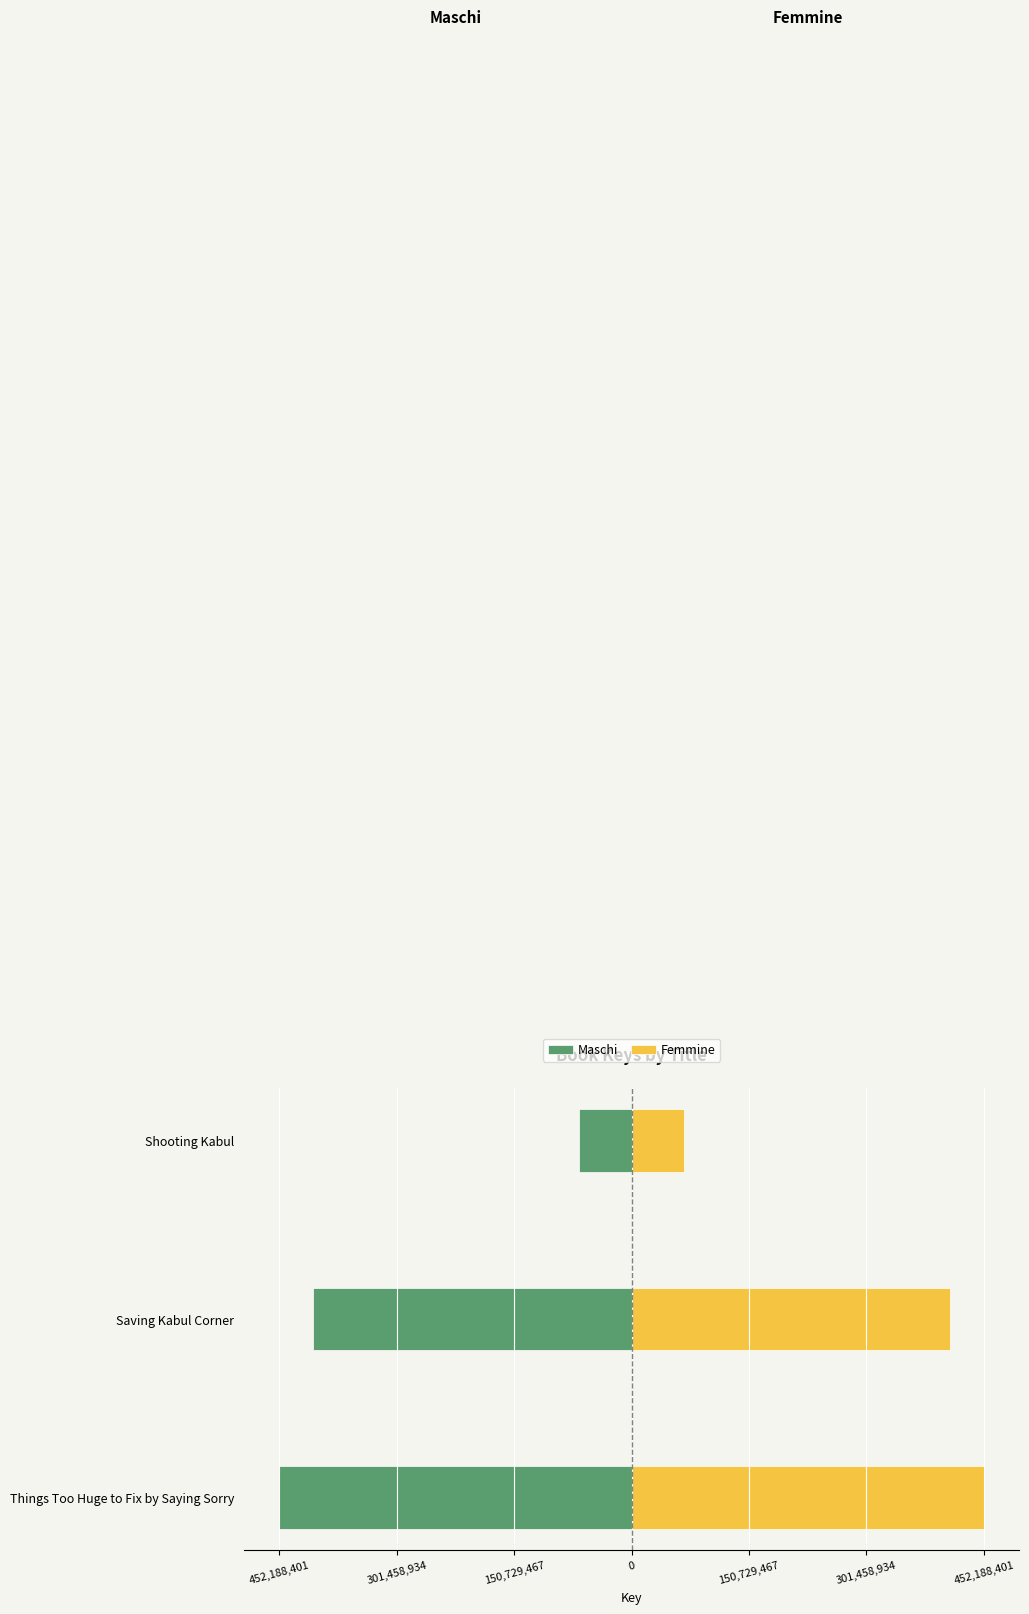

How many groups of bars are there?

3